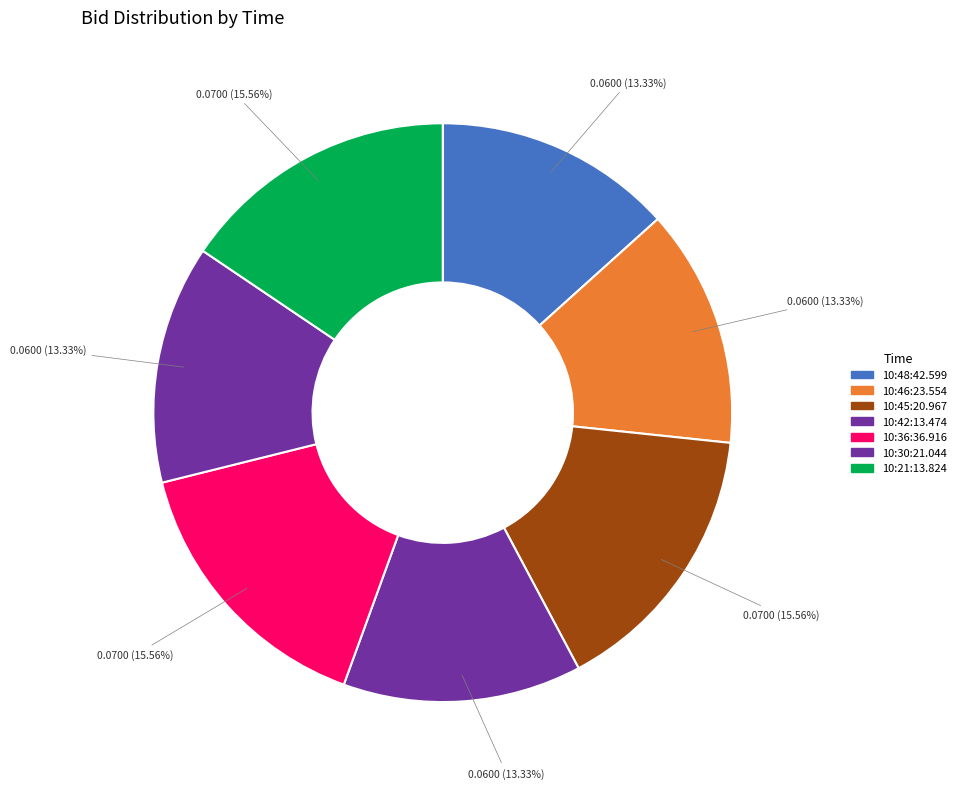

To the nearest percent, what portion does 10:46:23.554 represent?

13%